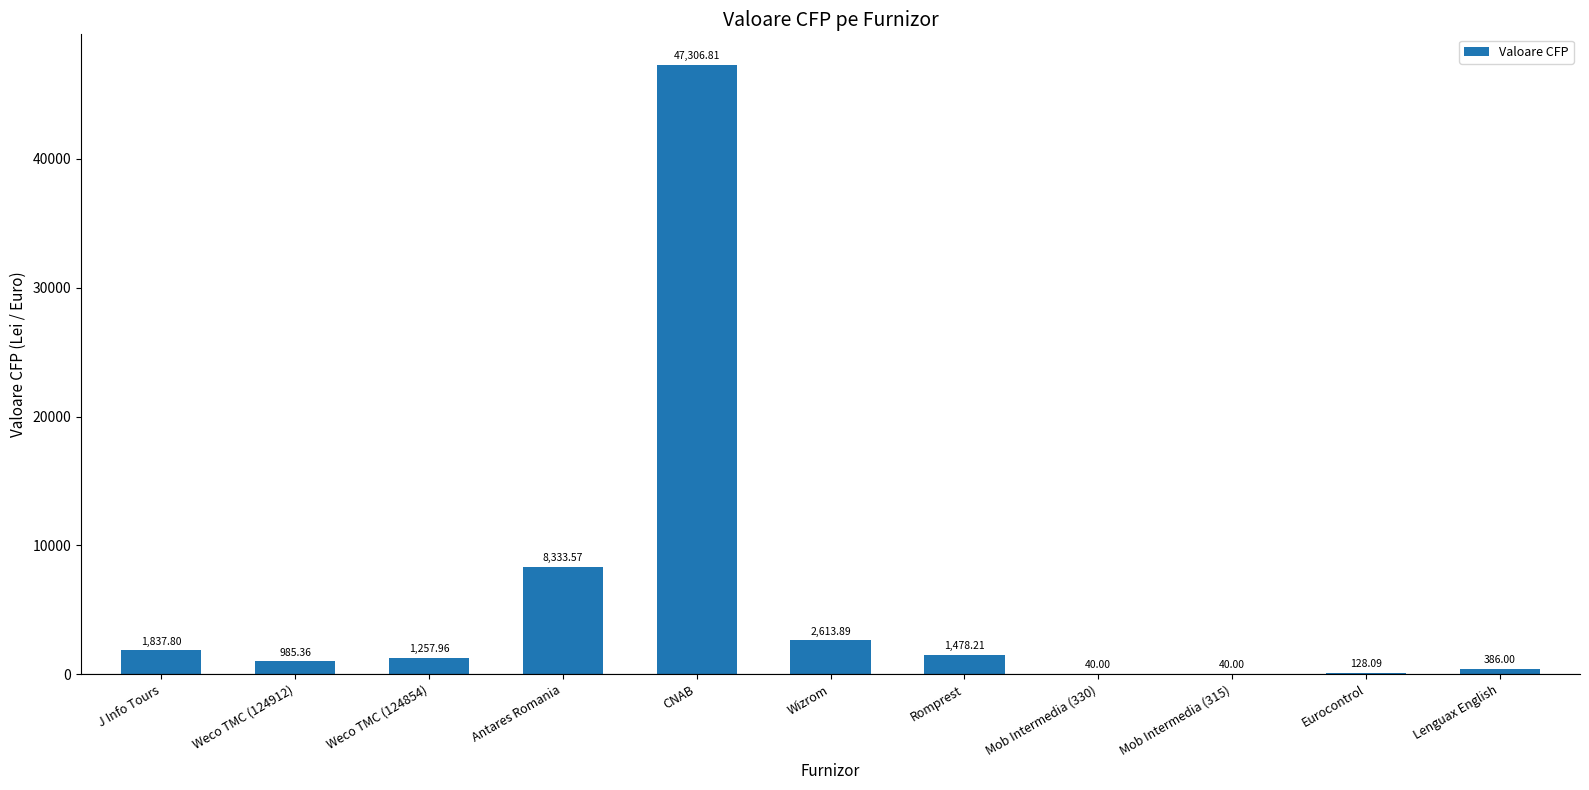

Reading left to right, extract all data points from this chart.

1837.8	985.4	1258.0	8333.6	47306.8	2613.9	1478.2	40.0	40.0	128.1	386.0